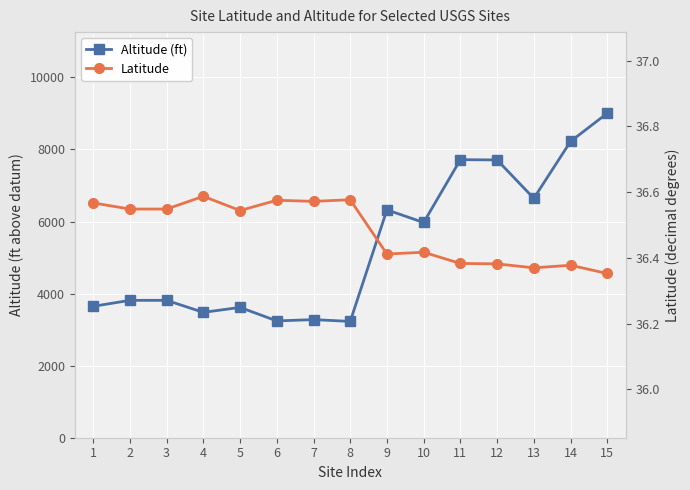

How many data points does each series have?

15